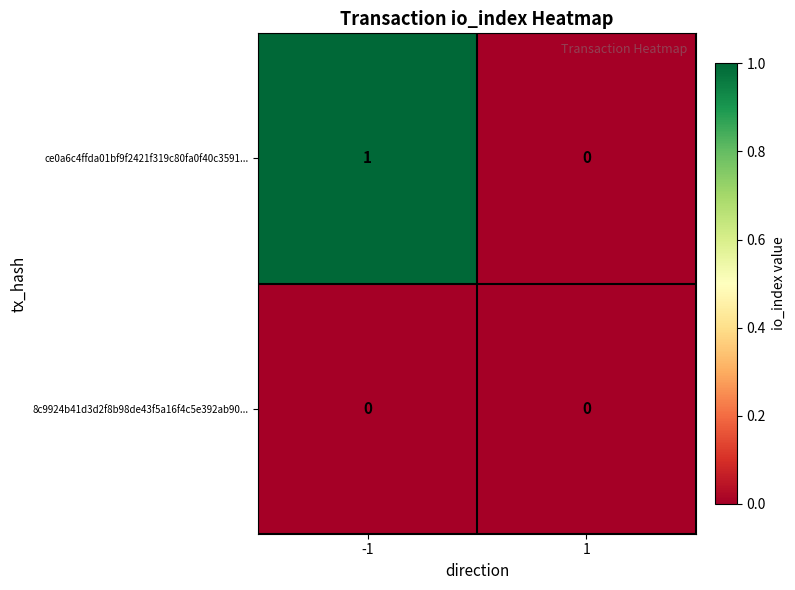

Between -1 and 1, which series saw the biggest shift?

ce0a6c4ffda01bf9f2421f319c80fa0f40c3591...